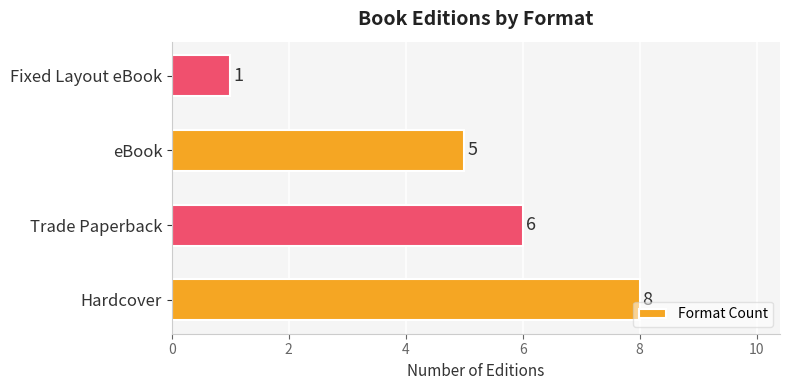

How many bars are there in total?

4